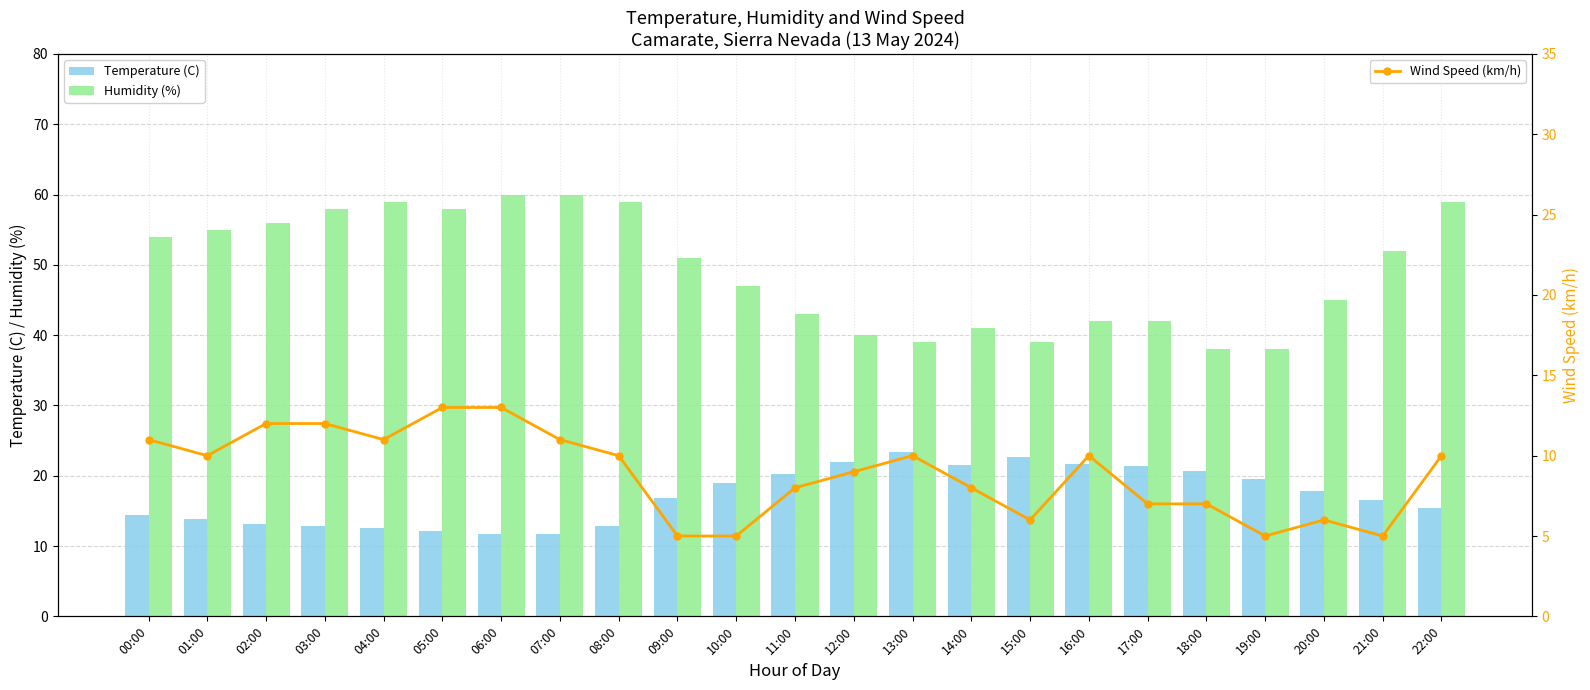

Reading left to right, transcribe all the data shown in this chart.

Temperature (C): 14.4	13.8	13.2	12.8	12.5	12.2	11.7	11.7	12.9	16.9	19.0	20.2	22.0	23.4	21.6	22.6	21.7	21.4	20.7	19.5	17.9	16.5	15.4
Humidity (%): 54.0	55.0	56.0	58.0	59.0	58.0	60.0	60.0	59.0	51.0	47.0	43.0	40.0	39.0	41.0	39.0	42.0	42.0	38.0	38.0	45.0	52.0	59.0
Wind Speed (km/h): 11.0	10.0	12.0	12.0	11.0	13.0	13.0	11.0	10.0	5.0	5.0	8.0	9.0	10.0	8.0	6.0	10.0	7.0	7.0	5.0	6.0	5.0	10.0